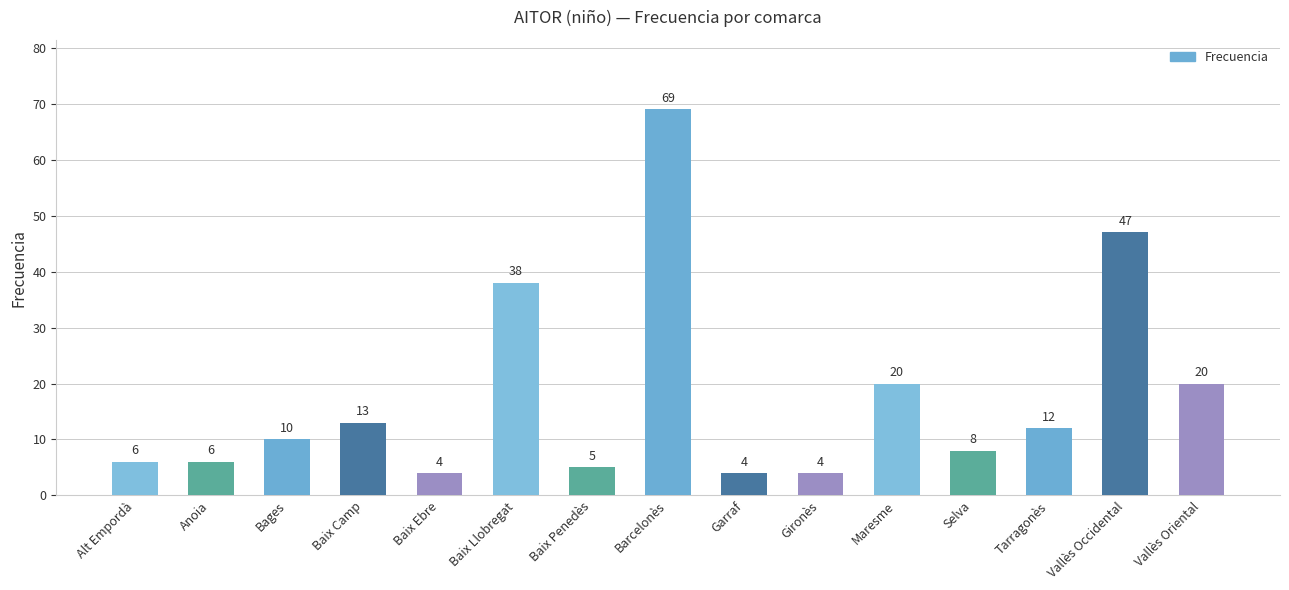

How many bars are there in total?

15